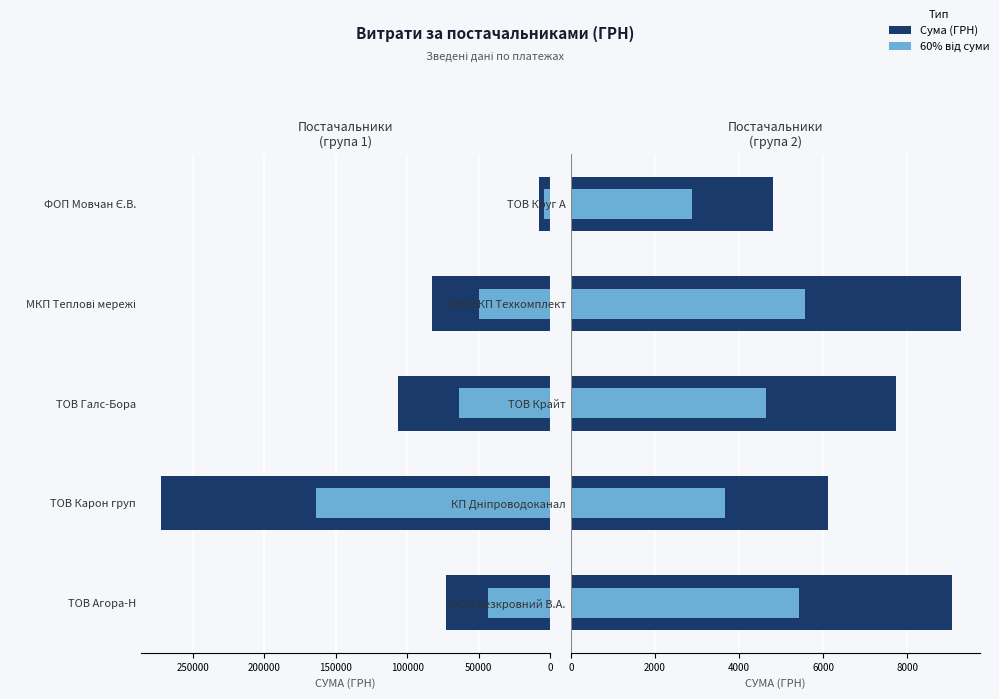

What is the difference between the maximum and second lowest values in the 60% від суми series?

1896.6